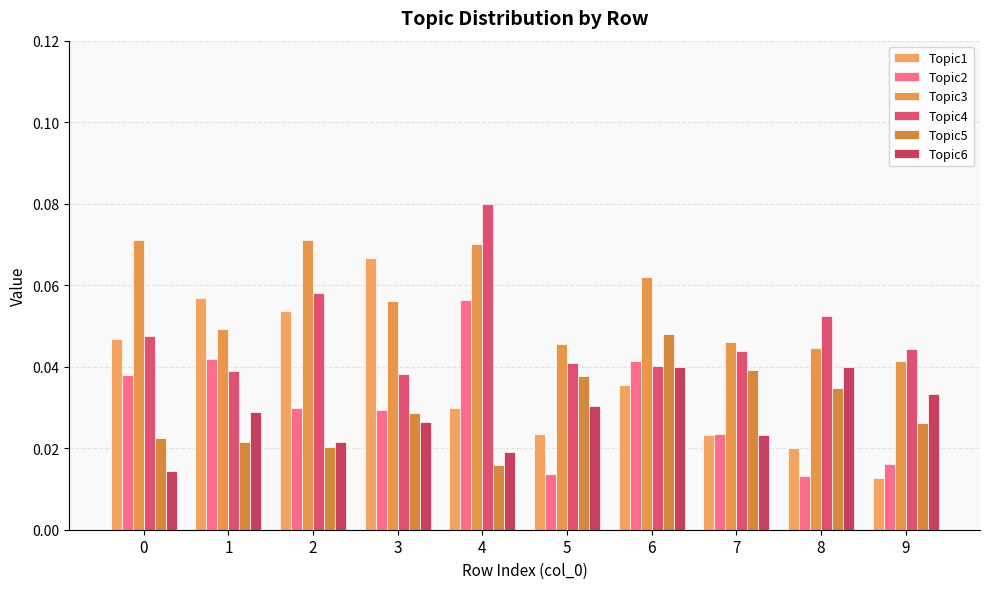

List the series in order of their peak value, highest first.

Topic4, Topic3, Topic1, Topic2, Topic5, Topic6